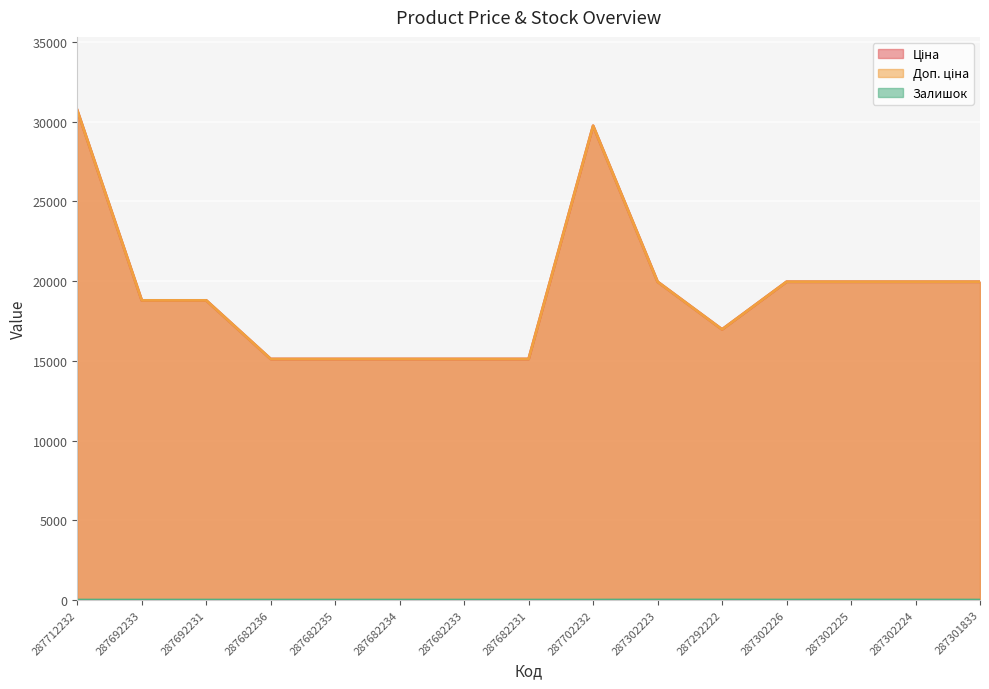

Which category has the highest value in the Ціна series?

287712232